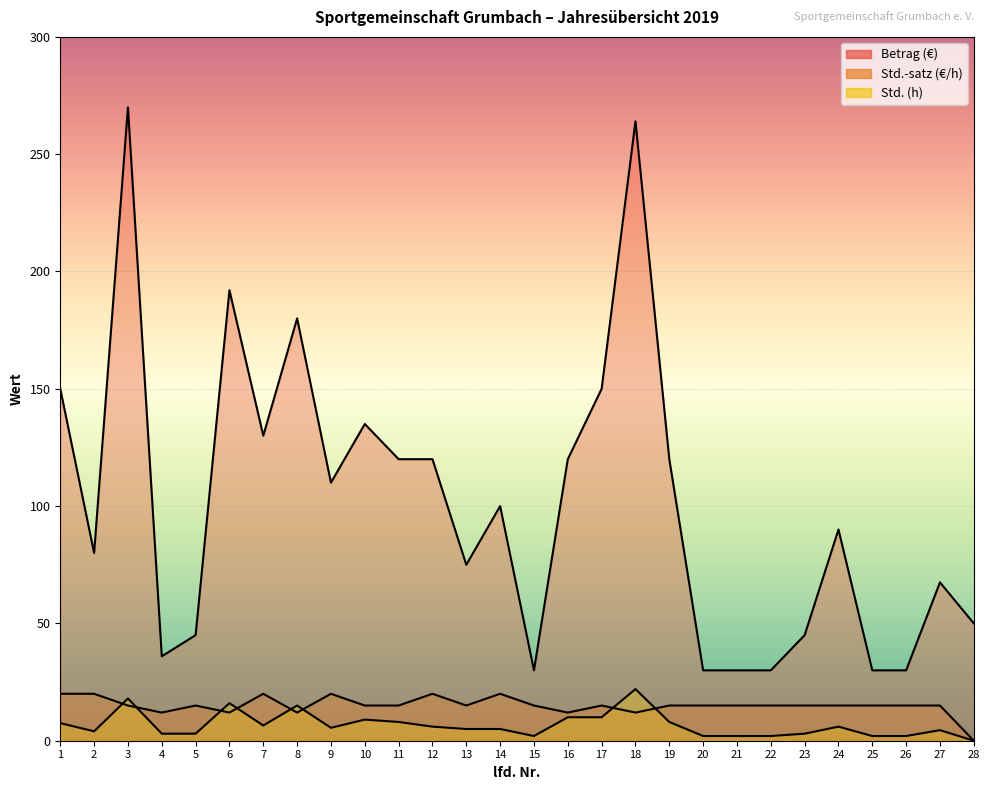

At which label does Betrag reach its minimum?

15